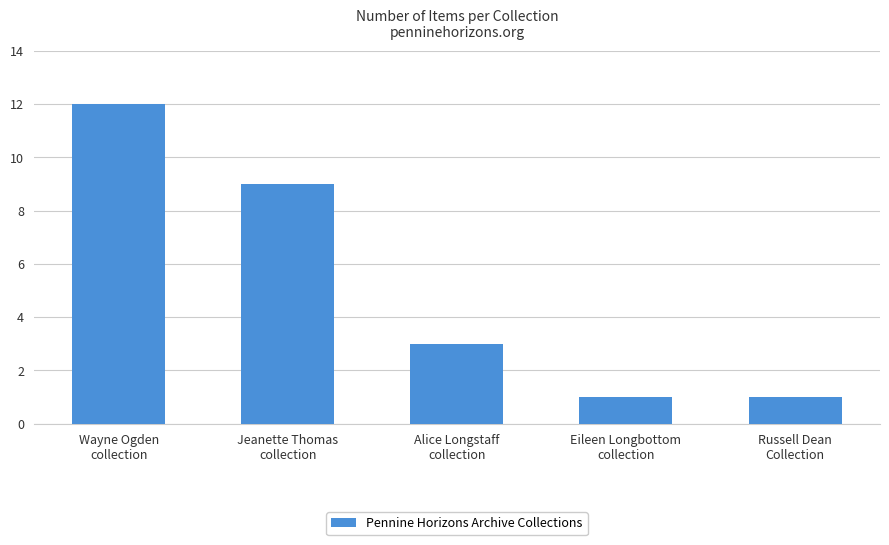

What is the difference between the maximum and minimum values?

11